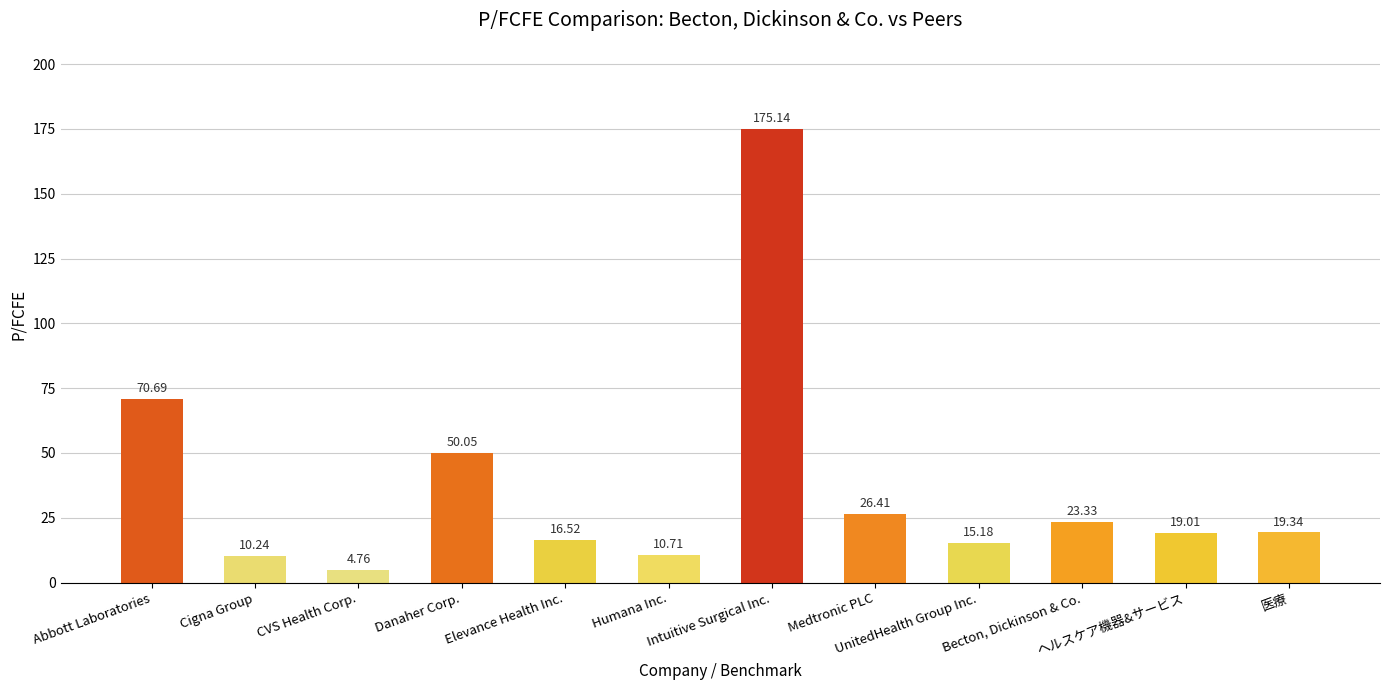

Between Intuitive Surgical Inc. and Humana Inc., which is larger?

Intuitive Surgical Inc.